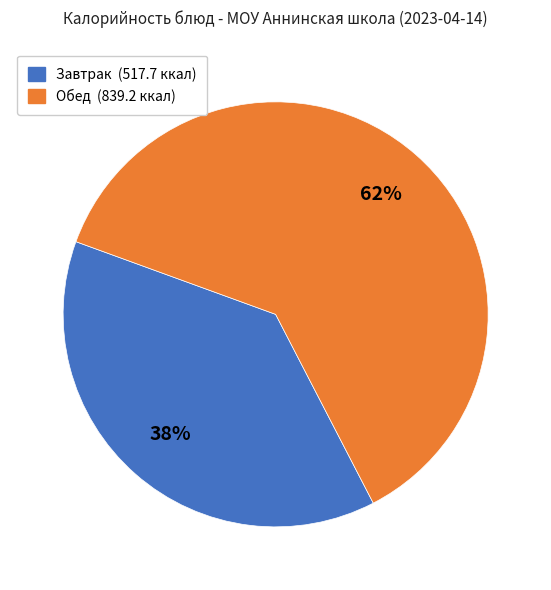

To the nearest percent, what is the difference between the largest and smallest slice percentages?

24%